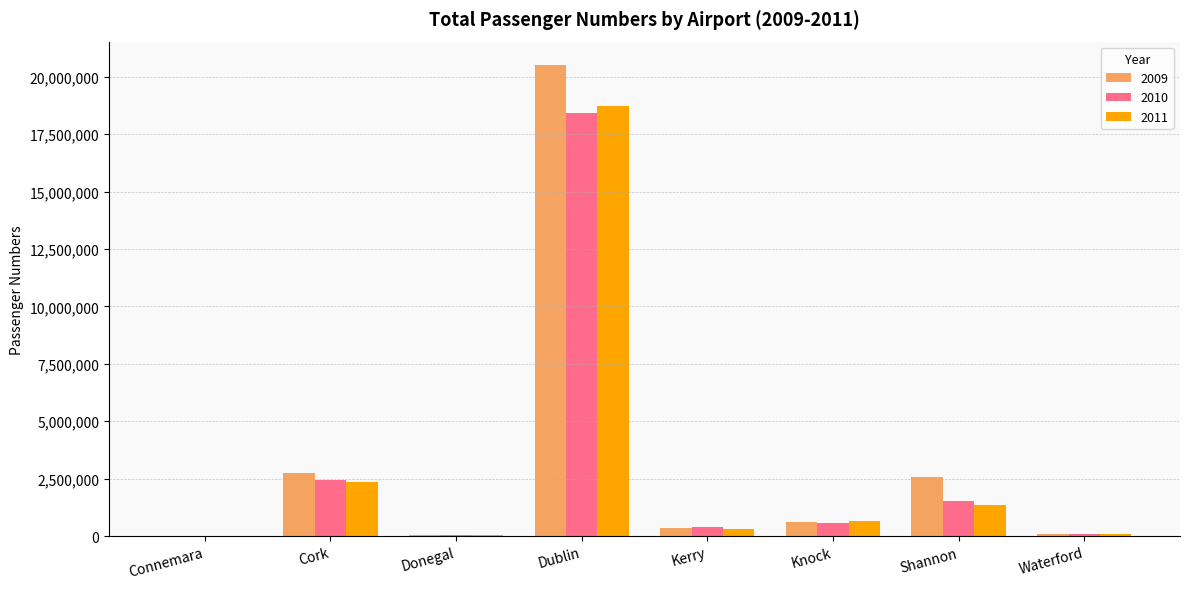

At which category does the chart reach its peak across all series?

Dublin